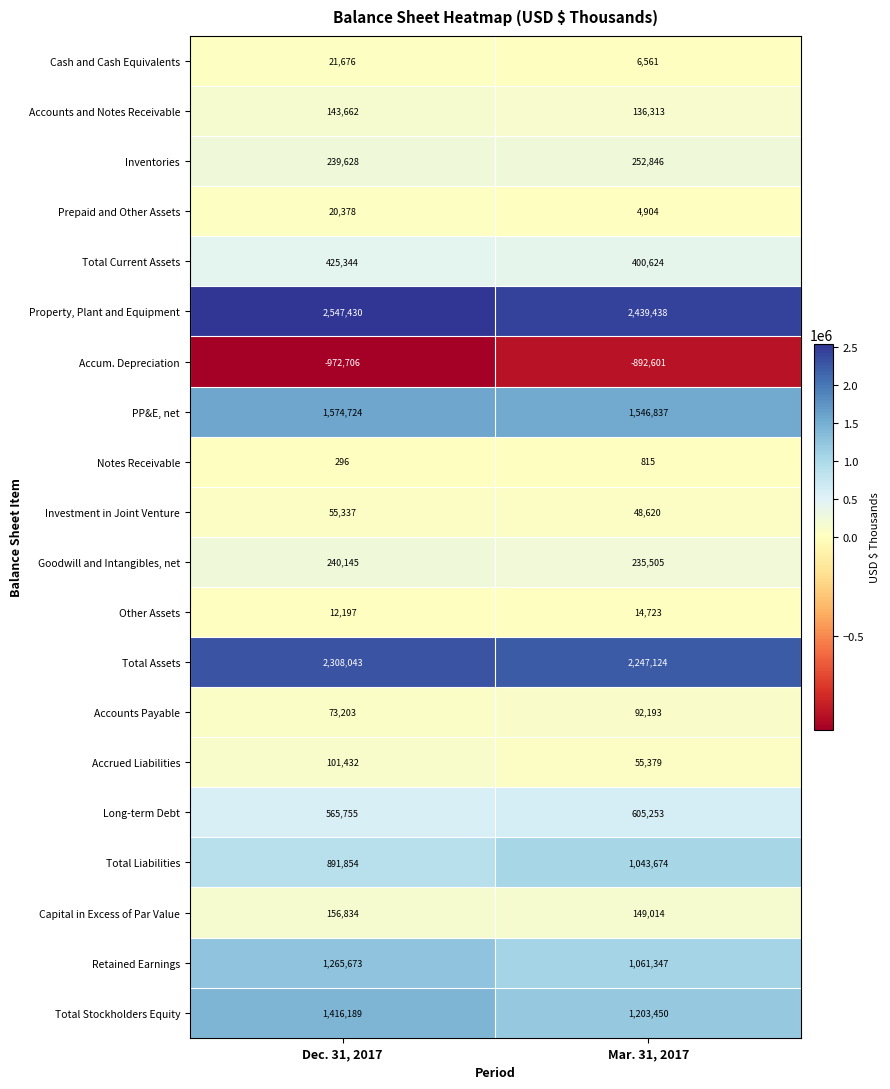

True or false: Goodwill and Intangibles, net has a value of 409437 at Mar. 31, 2017.

False